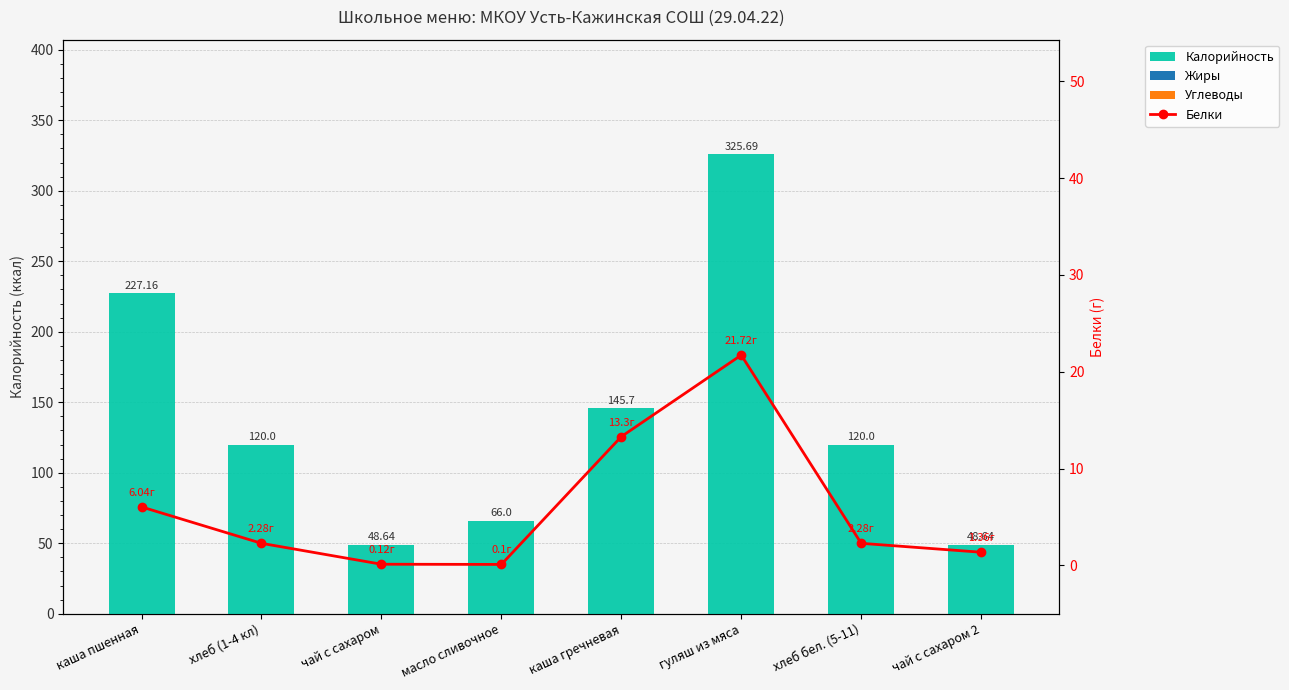

How many values in the Белки series exceed 2?

5